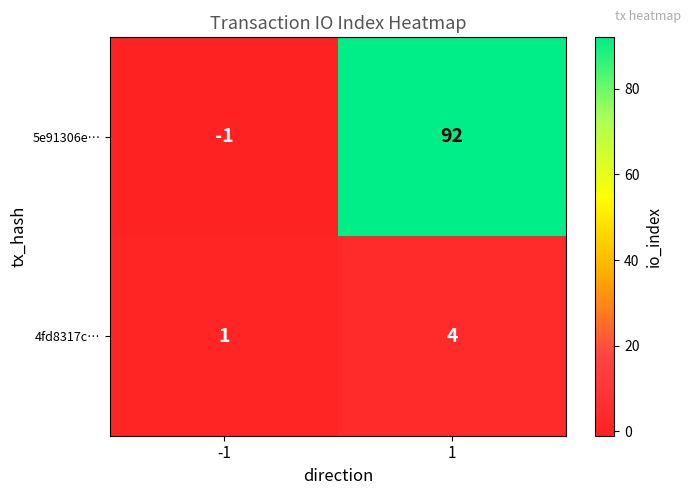

The 4fd8317c… series shows 1 at -1. True or false?

True